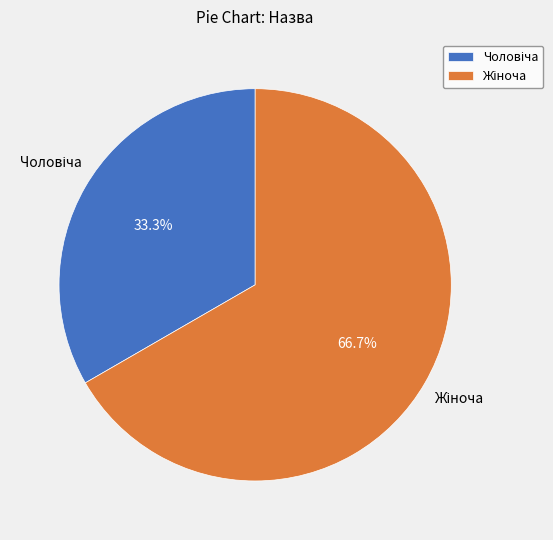

Is there a majority slice in this chart?

Yes